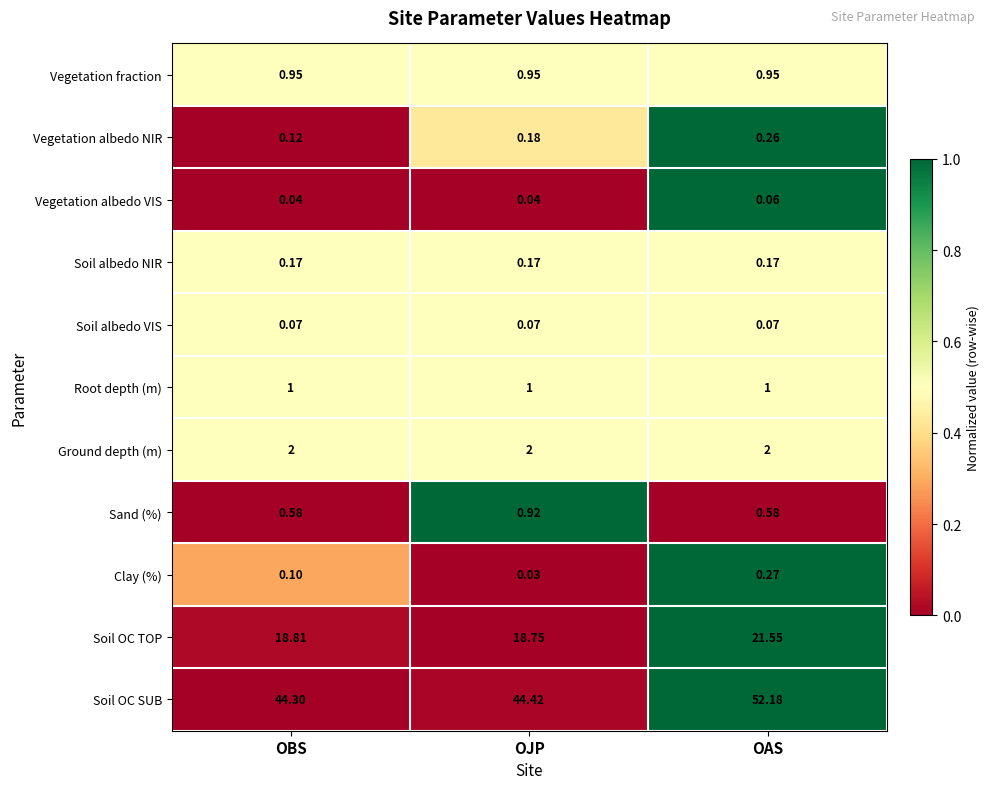

Which category has the lowest value across all series?

OJP